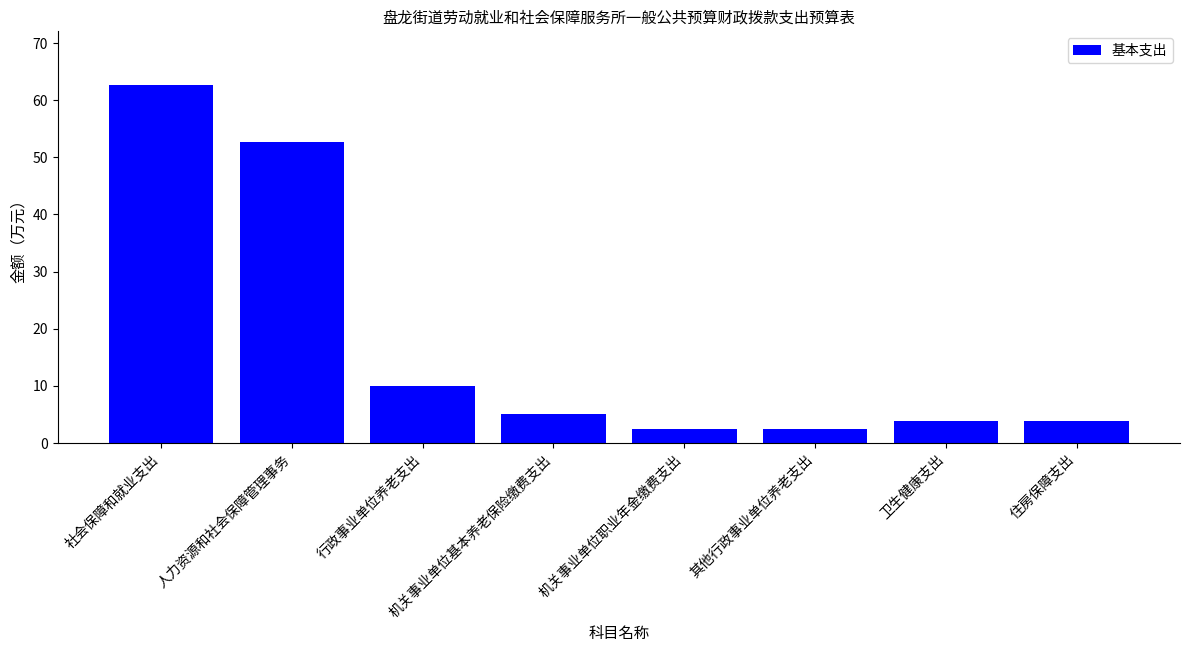

What is the sum of the values at 机关事业单位职业年金缴费支出 and 社会保障和就业支出?

65.2